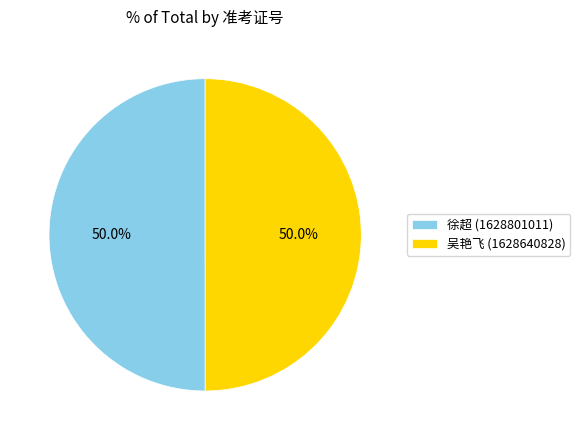

What is the ratio of the value at 徐超 (1628801011) to the value at 吴艳飞 (1628640828)?

1.0